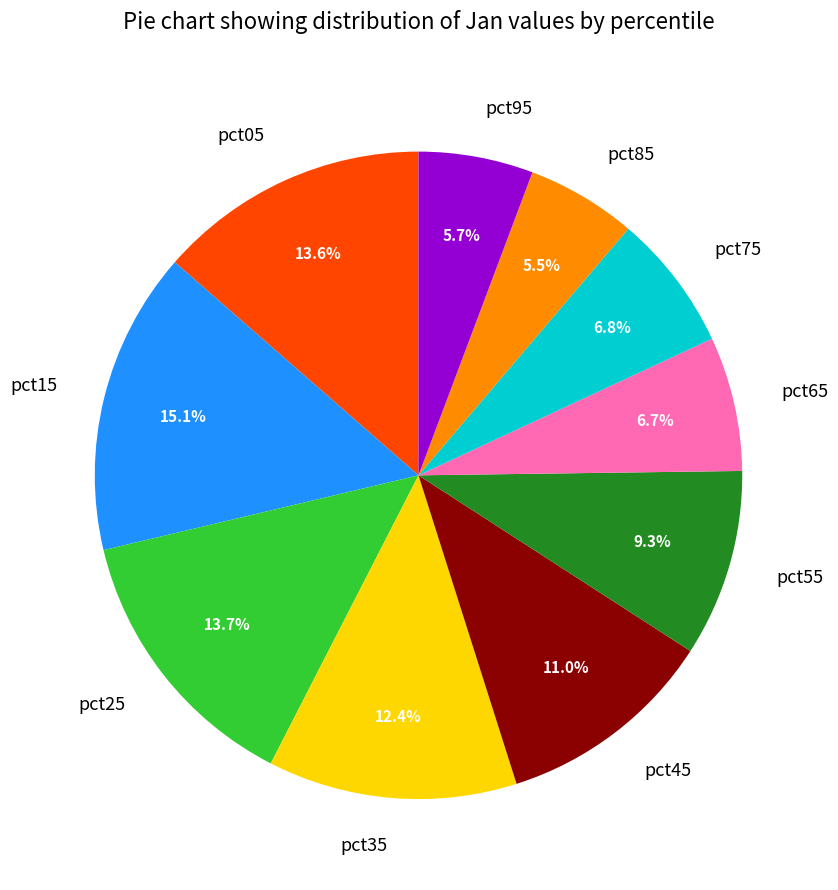

How many slices are in this pie chart?

10